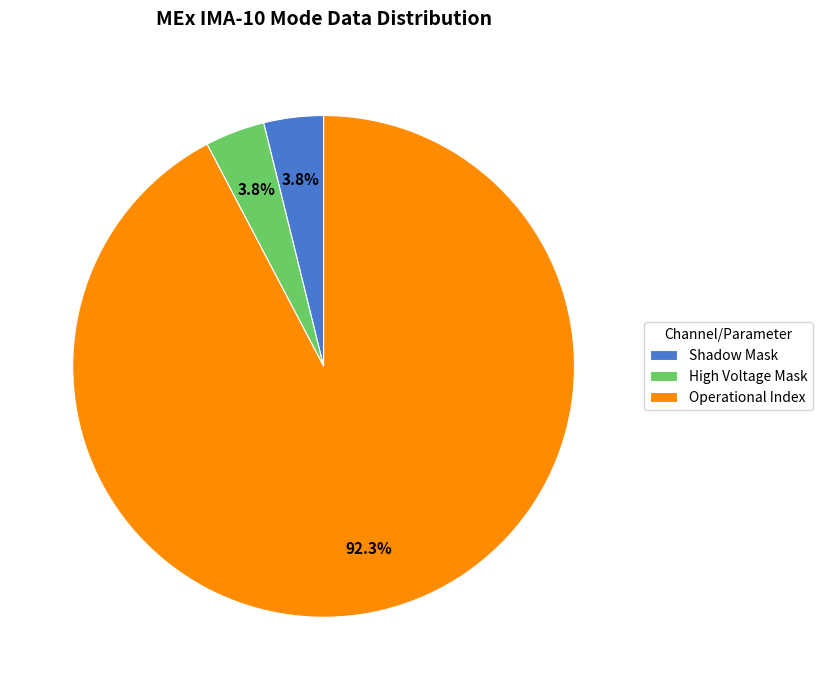

Count the number of slices in the pie.

3